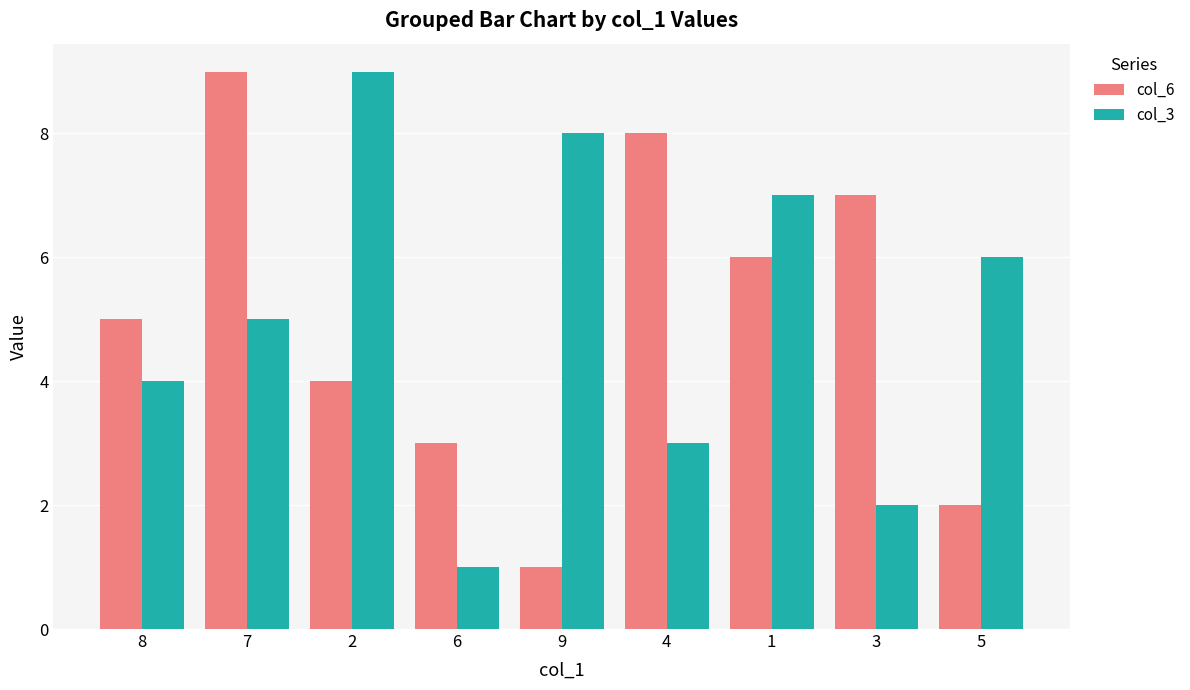

At which label does col_6 reach its peak?

7